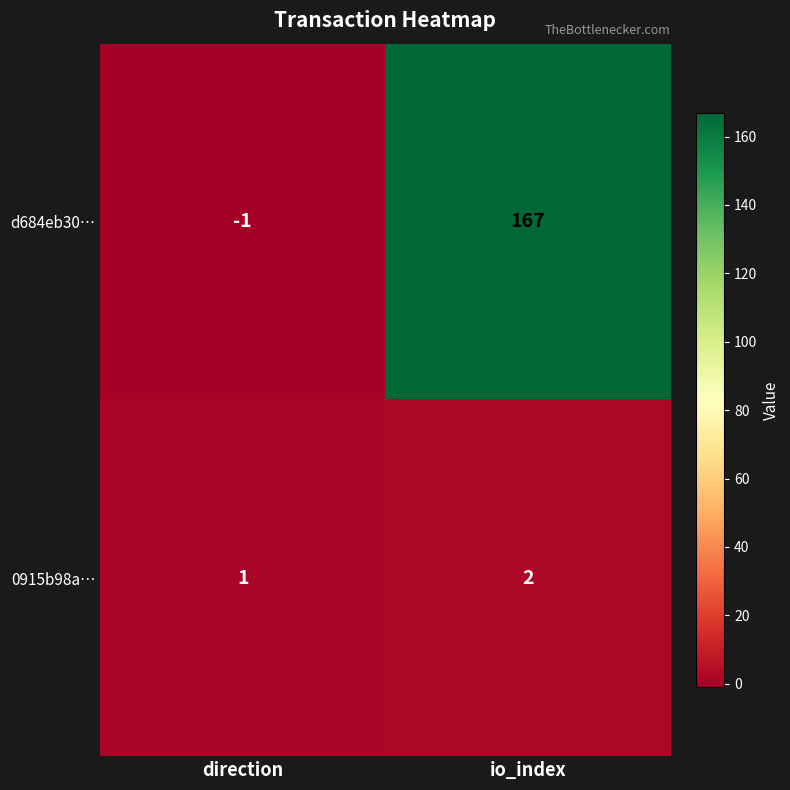

What is the difference between the maximum and minimum values in the d684eb30… series?

168